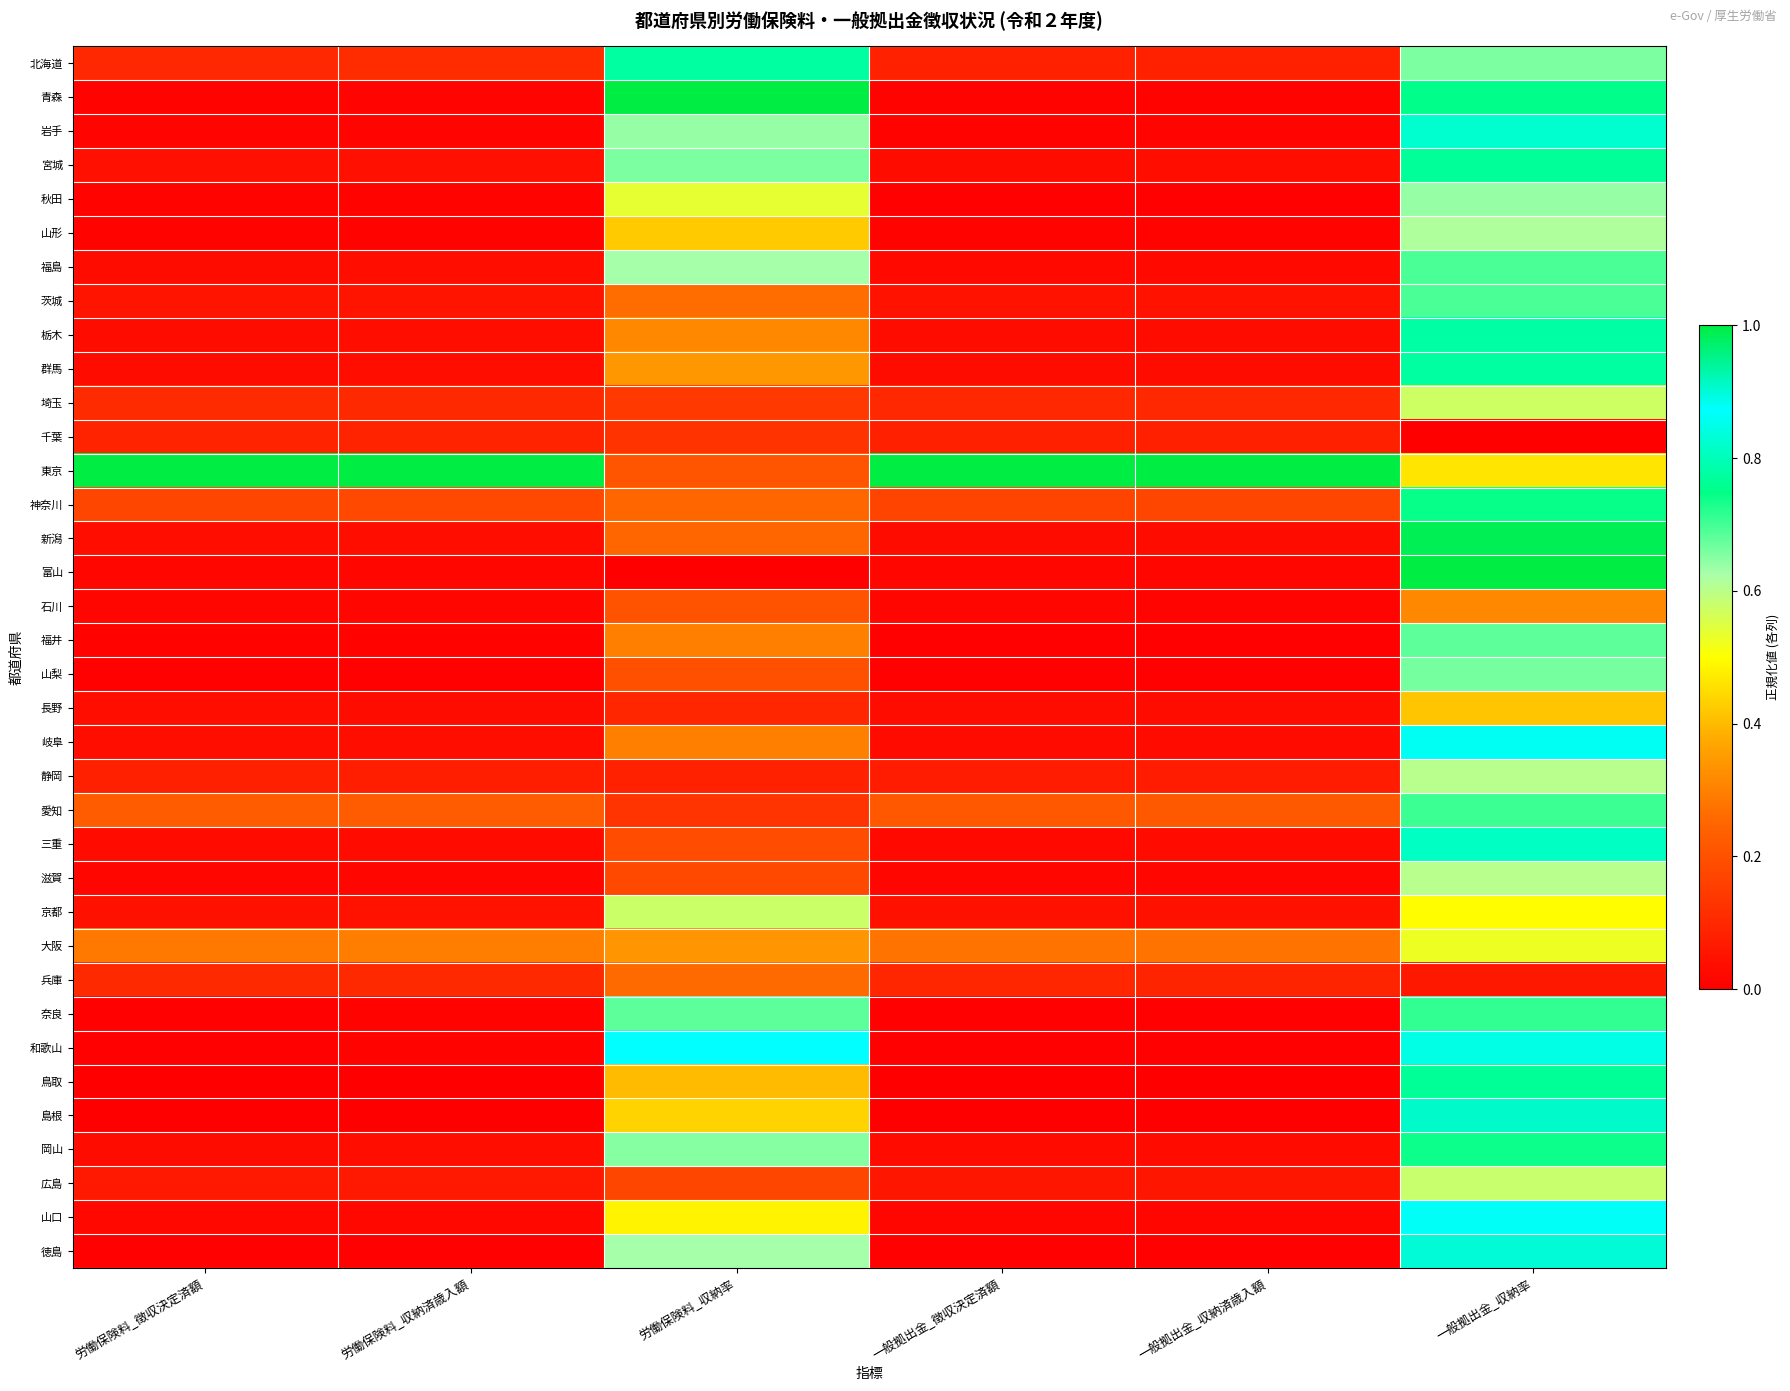

Reading right to left, extract all data points from this chart.

北海道: 一般拠出金_収納率=0.7	一般拠出金_収納済歳入額=0.1	一般拠出金_徴収決定済額=0.1	労働保険料_収納率=0.8	労働保険料_収納済歳入額=0.1	労働保険料_徴収決定済額=0.1
青森: 一般拠出金_収納率=0.8	一般拠出金_収納済歳入額=0.0	一般拠出金_徴収決定済額=0.0	労働保険料_収納率=1.0	労働保険料_収納済歳入額=0.0	労働保険料_徴収決定済額=0.0
岩手: 一般拠出金_収納率=0.8	一般拠出金_収納済歳入額=0.0	一般拠出金_徴収決定済額=0.0	労働保険料_収納率=0.6	労働保険料_収納済歳入額=0.0	労働保険料_徴収決定済額=0.0
宮城: 一般拠出金_収納率=0.8	一般拠出金_収納済歳入額=0.0	一般拠出金_徴収決定済額=0.0	労働保険料_収納率=0.7	労働保険料_収納済歳入額=0.0	労働保険料_徴収決定済額=0.0
秋田: 一般拠出金_収納率=0.6	一般拠出金_収納済歳入額=0.0	一般拠出金_徴収決定済額=0.0	労働保険料_収納率=0.5	労働保険料_収納済歳入額=0.0	労働保険料_徴収決定済額=0.0
山形: 一般拠出金_収納率=0.6	一般拠出金_収納済歳入額=0.0	一般拠出金_徴収決定済額=0.0	労働保険料_収納率=0.4	労働保険料_収納済歳入額=0.0	労働保険料_徴収決定済額=0.0
福島: 一般拠出金_収納率=0.7	一般拠出金_収納済歳入額=0.0	一般拠出金_徴収決定済額=0.0	労働保険料_収納率=0.6	労働保険料_収納済歳入額=0.0	労働保険料_徴収決定済額=0.0
茨城: 一般拠出金_収納率=0.7	一般拠出金_収納済歳入額=0.1	一般拠出金_徴収決定済額=0.0	労働保険料_収納率=0.3	労働保険料_収納済歳入額=0.1	労働保険料_徴収決定済額=0.1
栃木: 一般拠出金_収納率=0.8	一般拠出金_収納済歳入額=0.0	一般拠出金_徴収決定済額=0.0	労働保険料_収納率=0.3	労働保険料_収納済歳入額=0.0	労働保険料_徴収決定済額=0.0
群馬: 一般拠出金_収納率=0.8	一般拠出金_収納済歳入額=0.0	一般拠出金_徴収決定済額=0.0	労働保険料_収納率=0.3	労働保険料_収納済歳入額=0.0	労働保険料_徴収決定済額=0.0
埼玉: 一般拠出金_収納率=0.6	一般拠出金_収納済歳入額=0.1	一般拠出金_徴収決定済額=0.1	労働保険料_収納率=0.1	労働保険料_収納済歳入額=0.1	労働保険料_徴収決定済額=0.1
千葉: 一般拠出金_収納率=0.0	一般拠出金_収納済歳入額=0.1	一般拠出金_徴収決定済額=0.1	労働保険料_収納率=0.1	労働保険料_収納済歳入額=0.1	労働保険料_徴収決定済額=0.1
東京: 一般拠出金_収納率=0.5	一般拠出金_収納済歳入額=1.0	一般拠出金_徴収決定済額=1.0	労働保険料_収納率=0.2	労働保険料_収納済歳入額=1.0	労働保険料_徴収決定済額=1.0
神奈川: 一般拠出金_収納率=0.7	一般拠出金_収納済歳入額=0.2	一般拠出金_徴収決定済額=0.2	労働保険料_収納率=0.3	労働保険料_収納済歳入額=0.2	労働保険料_徴収決定済額=0.2
新潟: 一般拠出金_収納率=1.0	一般拠出金_収納済歳入額=0.0	一般拠出金_徴収決定済額=0.0	労働保険料_収納率=0.3	労働保険料_収納済歳入額=0.0	労働保険料_徴収決定済額=0.0
富山: 一般拠出金_収納率=1.0	一般拠出金_収納済歳入額=0.0	一般拠出金_徴収決定済額=0.0	労働保険料_収納率=0.0	労働保険料_収納済歳入額=0.0	労働保険料_徴収決定済額=0.0
石川: 一般拠出金_収納率=0.3	一般拠出金_収納済歳入額=0.0	一般拠出金_徴収決定済額=0.0	労働保険料_収納率=0.2	労働保険料_収納済歳入額=0.0	労働保険料_徴収決定済額=0.0
福井: 一般拠出金_収納率=0.7	一般拠出金_収納済歳入額=0.0	一般拠出金_徴収決定済額=0.0	労働保険料_収納率=0.3	労働保険料_収納済歳入額=0.0	労働保険料_徴収決定済額=0.0
山梨: 一般拠出金_収納率=0.7	一般拠出金_収納済歳入額=0.0	一般拠出金_徴収決定済額=0.0	労働保険料_収納率=0.2	労働保険料_収納済歳入額=0.0	労働保険料_徴収決定済額=0.0
長野: 一般拠出金_収納率=0.4	一般拠出金_収納済歳入額=0.0	一般拠出金_徴収決定済額=0.0	労働保険料_収納率=0.1	労働保険料_収納済歳入額=0.0	労働保険料_徴収決定済額=0.0
岐阜: 一般拠出金_収納率=0.9	一般拠出金_収納済歳入額=0.0	一般拠出金_徴収決定済額=0.0	労働保険料_収納率=0.3	労働保険料_収納済歳入額=0.0	労働保険料_徴収決定済額=0.0
静岡: 一般拠出金_収納率=0.6	一般拠出金_収納済歳入額=0.1	一般拠出金_徴収決定済額=0.1	労働保険料_収納率=0.1	労働保険料_収納済歳入額=0.1	労働保険料_徴収決定済額=0.1
愛知: 一般拠出金_収納率=0.7	一般拠出金_収納済歳入額=0.2	一般拠出金_徴収決定済額=0.2	労働保険料_収納率=0.1	労働保険料_収納済歳入額=0.2	労働保険料_徴収決定済額=0.2
三重: 一般拠出金_収納率=0.8	一般拠出金_収納済歳入額=0.0	一般拠出金_徴収決定済額=0.0	労働保険料_収納率=0.2	労働保険料_収納済歳入額=0.0	労働保険料_徴収決定済額=0.0
滋賀: 一般拠出金_収納率=0.6	一般拠出金_収納済歳入額=0.0	一般拠出金_徴収決定済額=0.0	労働保険料_収納率=0.2	労働保険料_収納済歳入額=0.0	労働保険料_徴収決定済額=0.0
京都: 一般拠出金_収納率=0.5	一般拠出金_収納済歳入額=0.0	一般拠出金_徴収決定済額=0.0	労働保険料_収納率=0.6	労働保険料_収納済歳入額=0.0	労働保険料_徴収決定済額=0.0
大阪: 一般拠出金_収納率=0.5	一般拠出金_収納済歳入額=0.3	一般拠出金_徴収決定済額=0.3	労働保険料_収納率=0.3	労働保険料_収納済歳入額=0.3	労働保険料_徴収決定済額=0.3
兵庫: 一般拠出金_収納率=0.1	一般拠出金_収納済歳入額=0.1	一般拠出金_徴収決定済額=0.1	労働保険料_収納率=0.3	労働保険料_収納済歳入額=0.1	労働保険料_徴収決定済額=0.1
奈良: 一般拠出金_収納率=0.7	一般拠出金_収納済歳入額=0.0	一般拠出金_徴収決定済額=0.0	労働保険料_収納率=0.7	労働保険料_収納済歳入額=0.0	労働保険料_徴収決定済額=0.0
和歌山: 一般拠出金_収納率=0.8	一般拠出金_収納済歳入額=0.0	一般拠出金_徴収決定済額=0.0	労働保険料_収納率=0.9	労働保険料_収納済歳入額=0.0	労働保険料_徴収決定済額=0.0
鳥取: 一般拠出金_収納率=0.8	一般拠出金_収納済歳入額=0.0	一般拠出金_徴収決定済額=0.0	労働保険料_収納率=0.4	労働保険料_収納済歳入額=0.0	労働保険料_徴収決定済額=0.0
島根: 一般拠出金_収納率=0.9	一般拠出金_収納済歳入額=0.0	一般拠出金_徴収決定済額=0.0	労働保険料_収納率=0.4	労働保険料_収納済歳入額=0.0	労働保険料_徴収決定済額=0.0
岡山: 一般拠出金_収納率=0.7	一般拠出金_収納済歳入額=0.0	一般拠出金_徴収決定済額=0.0	労働保険料_収納率=0.6	労働保険料_収納済歳入額=0.0	労働保険料_徴収決定済額=0.0
広島: 一般拠出金_収納率=0.6	一般拠出金_収納済歳入額=0.1	一般拠出金_徴収決定済額=0.1	労働保険料_収納率=0.2	労働保険料_収納済歳入額=0.1	労働保険料_徴収決定済額=0.1
山口: 一般拠出金_収納率=0.9	一般拠出金_収納済歳入額=0.0	一般拠出金_徴収決定済額=0.0	労働保険料_収納率=0.5	労働保険料_収納済歳入額=0.0	労働保険料_徴収決定済額=0.0
徳島: 一般拠出金_収納率=0.9	一般拠出金_収納済歳入額=0.0	一般拠出金_徴収決定済額=0.0	労働保険料_収納率=0.6	労働保険料_収納済歳入額=0.0	労働保険料_徴収決定済額=0.0